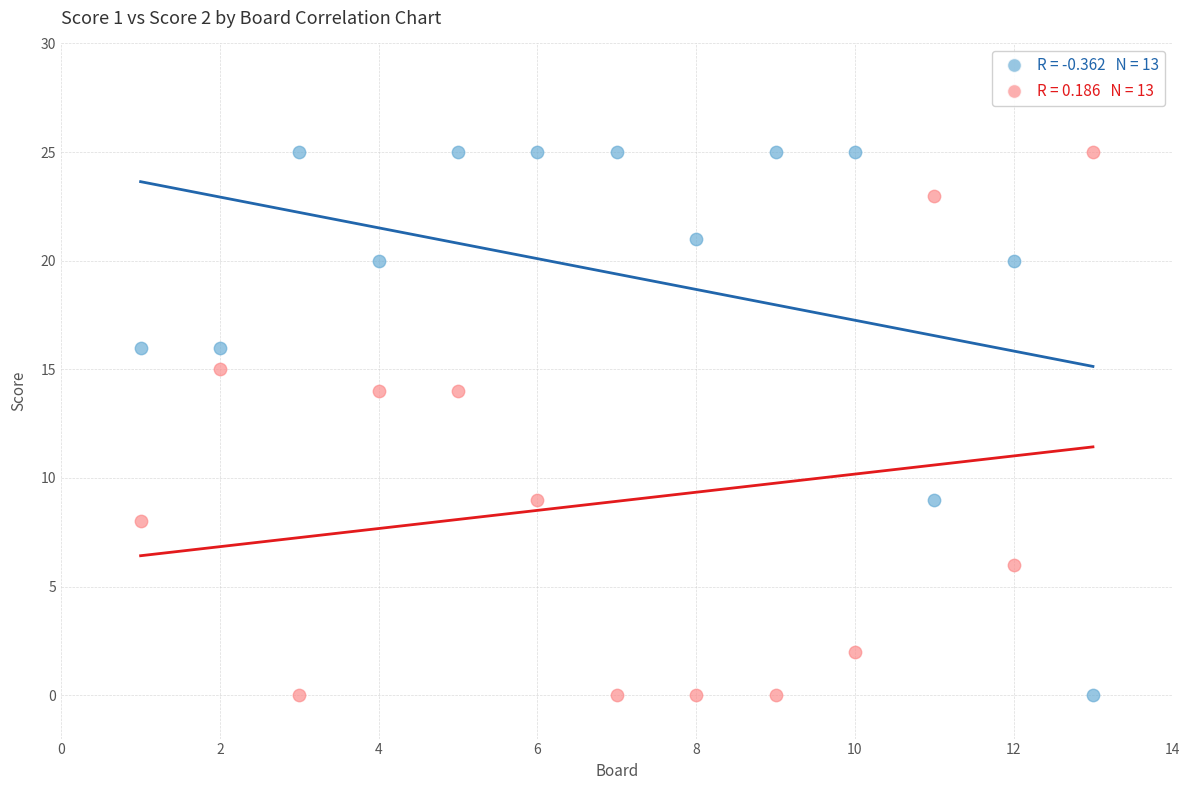

Across all data points, what is the range of Y values (max minus min)?

25